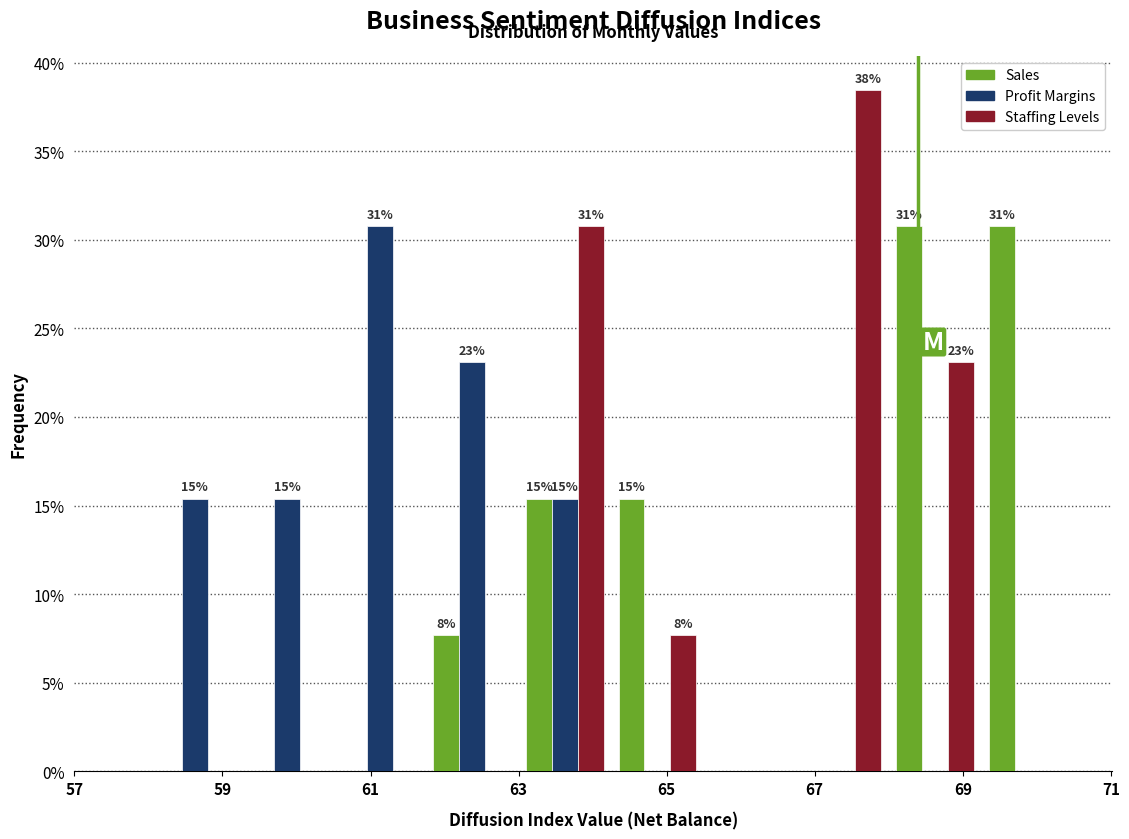

In the Profit Margins series, which range on the x-axis has the tallest bar?

60.50 to 61.75